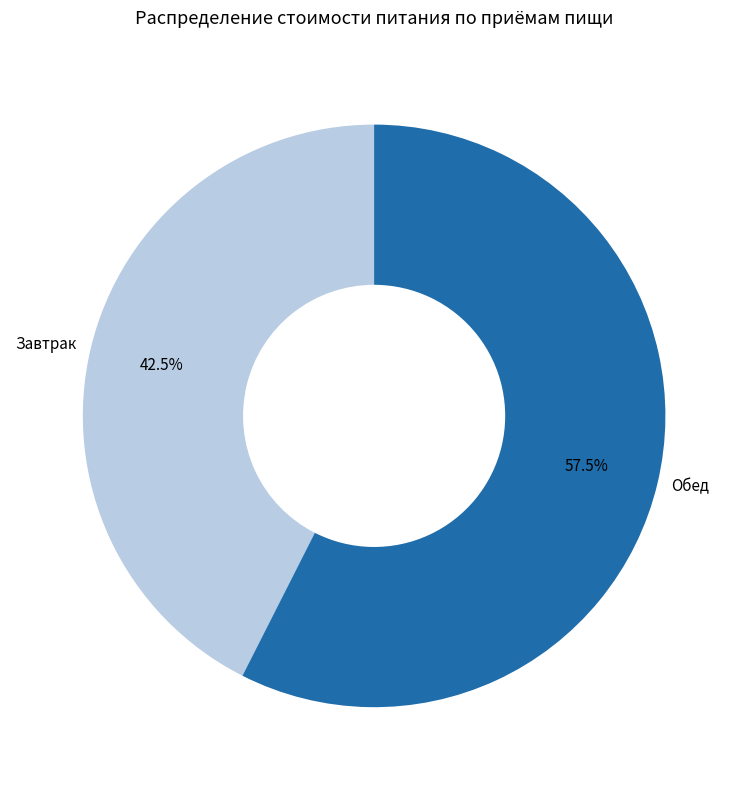

Which category has the biggest portion of the pie?

Обед